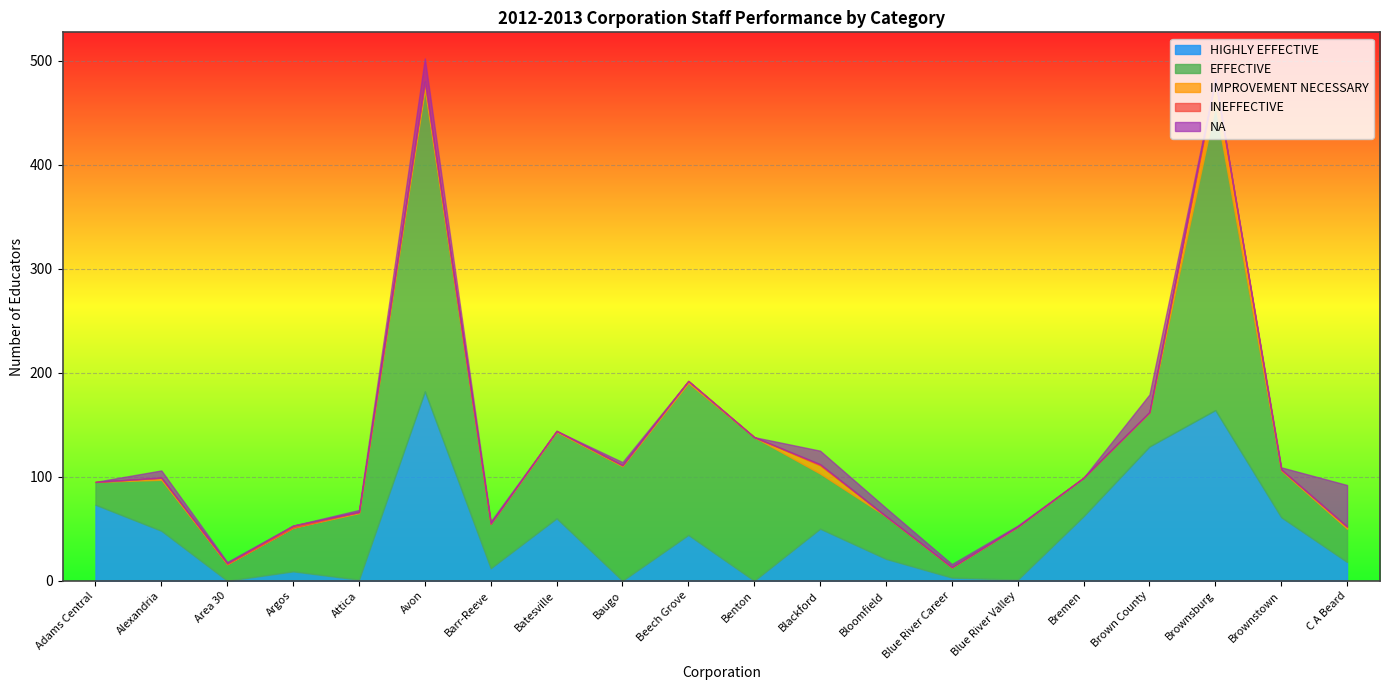

Reading left to right, what are all the values shown in this chart?

HIGHLY EFFECTIVE: 73	48	0	9	1	182	12	60	0	44	0	50	21	3	1	62	129	164	61	18
EFFECTIVE: 22	49	16	42	64	290	43	83	110	146	138	53	41	10	51	37	33	293	45	32
IMPROVEMENT NECESSARY: 0	2	0	0	1	8	0	1	1	2	0	8	0	0	0	0	0	22	1	2
INEFFECTIVE: 0	0	1	2	0	0	0	0	0	0	0	1	0	0	0	0	0	3	0	0
NA: 0	7	1	0	2	22	2	0	3	0	0	13	8	3	1	0	17	0	2	40